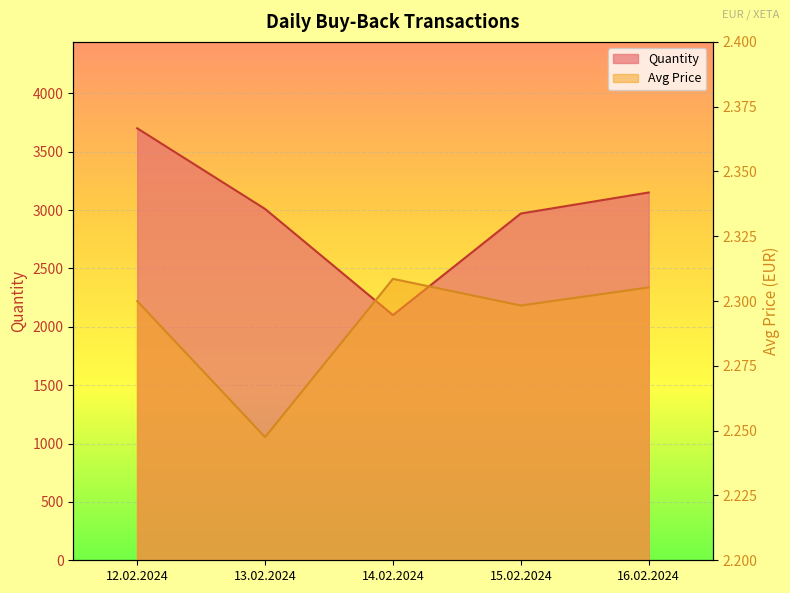

True or false: Avg Price and Quantity cross at least once.

False